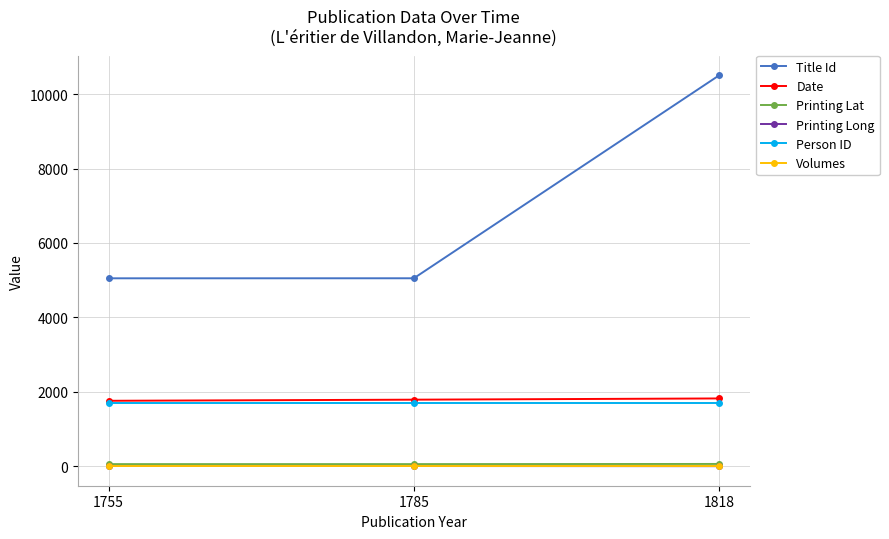

What is the value of the Date point at the 3rd from the left?

1818.0